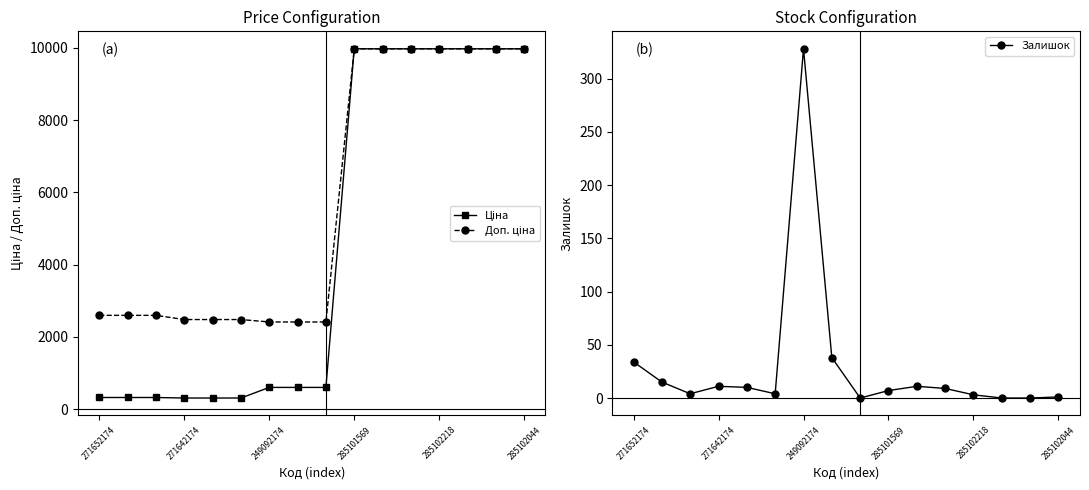

What is the label of the 9th point from the right?

7